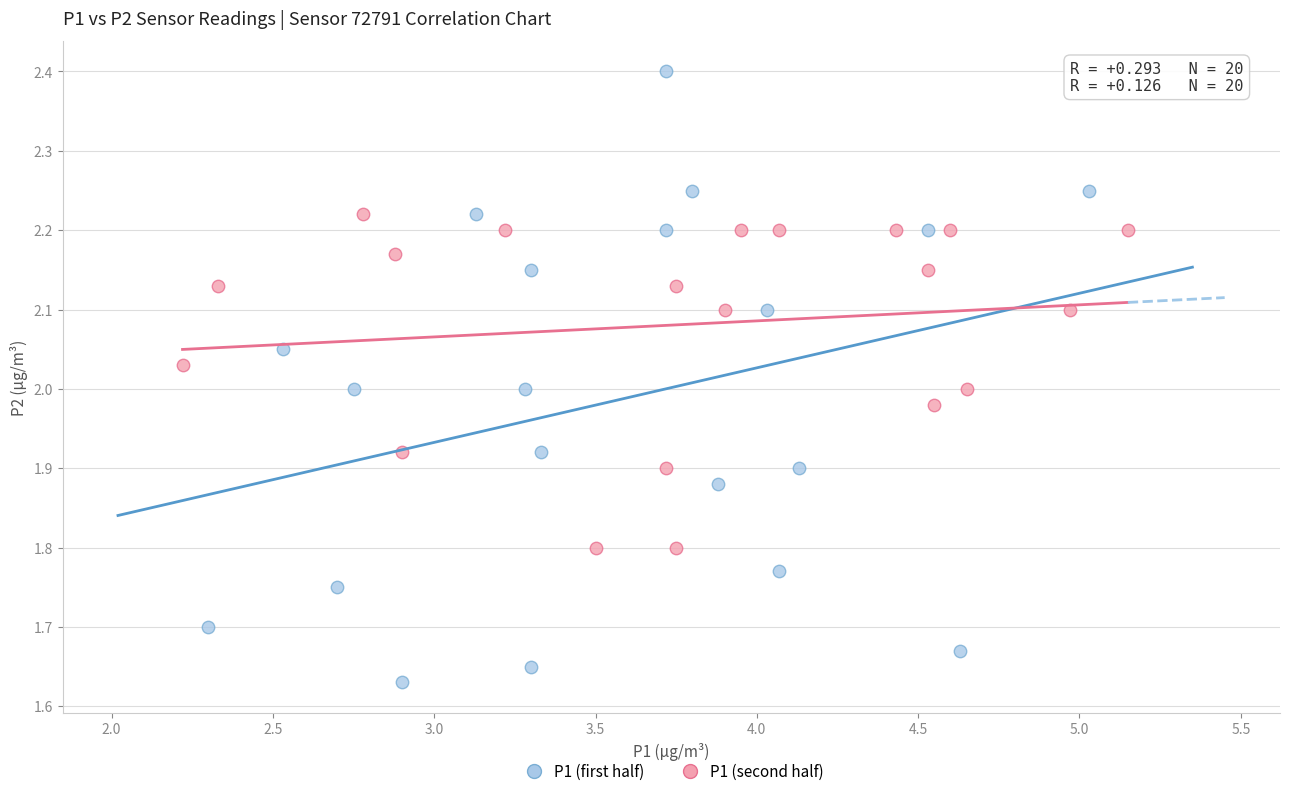

Which series reaches the maximum Y coordinate?

P1 (first half)